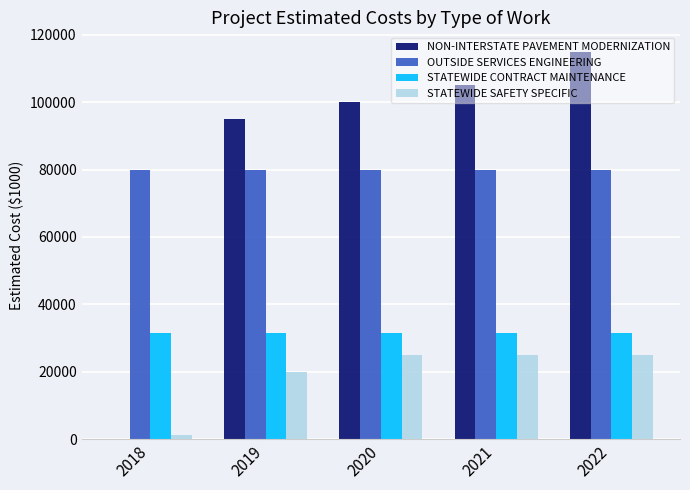

Reading left to right, transcribe all the data shown in this chart.

NON-INTERSTATE PAVEMENT MODERNIZATION: 2018=0	2019=95000	2020=100000	2021=105000	2022=115000
OUTSIDE SERVICES ENGINEERING: 2018=80000	2019=80000	2020=80000	2021=80000	2022=80000
STATEWIDE CONTRACT MAINTENANCE: 2018=31350	2019=31350	2020=31350	2021=31350	2022=31350
STATEWIDE SAFETY SPECIFIC: 2018=1350	2019=20000	2020=25000	2021=25000	2022=25000